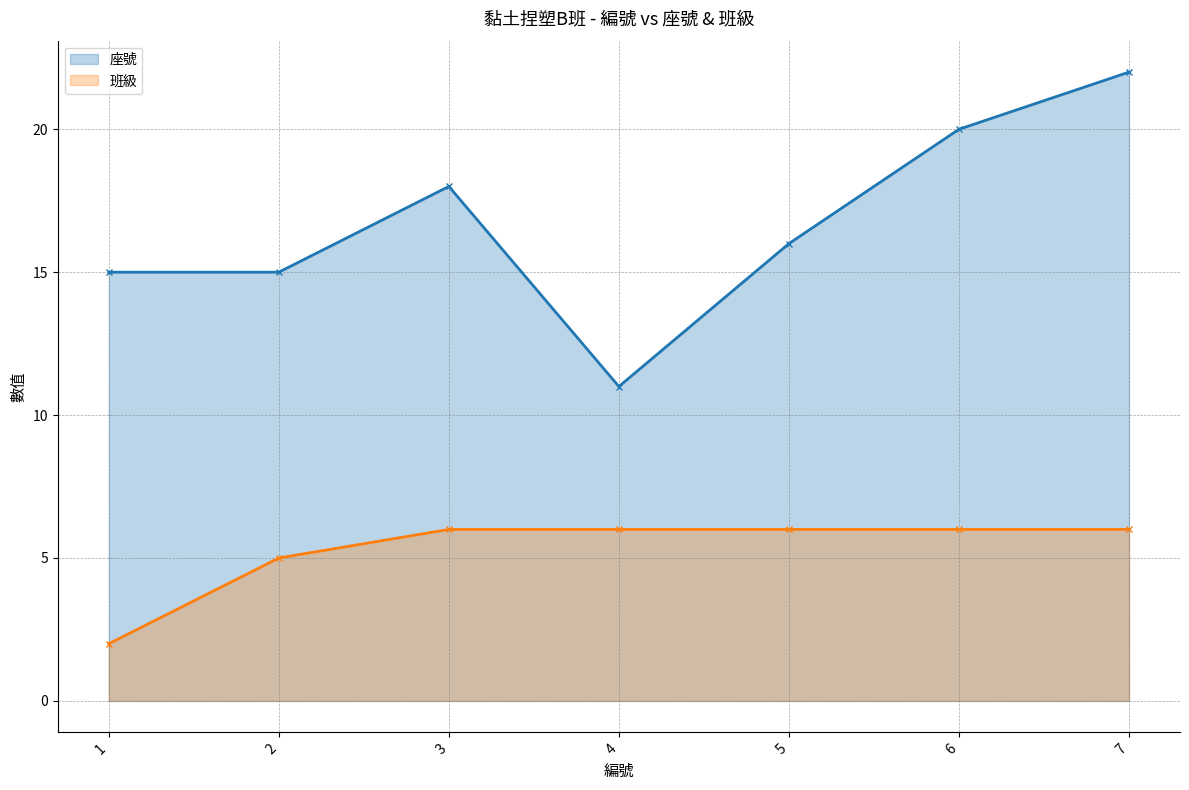

Between 2 and 6, which series saw the biggest shift?

座號